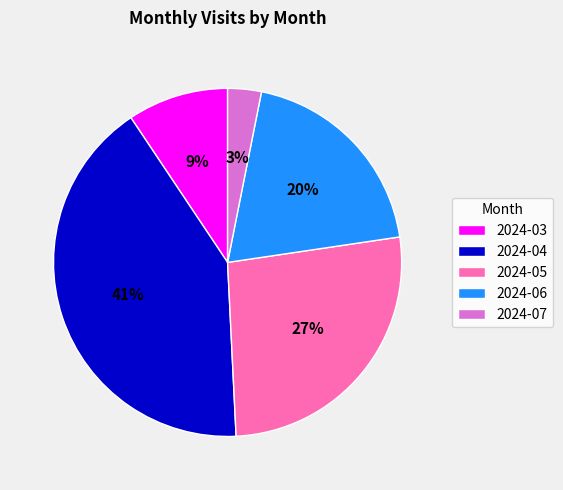

What is the smallest slice in the pie chart?

2024-07